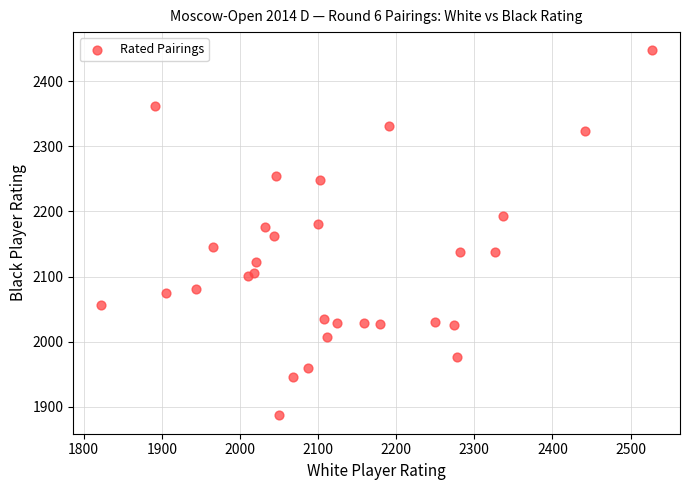

What is the range of Y values (max minus min)?

560